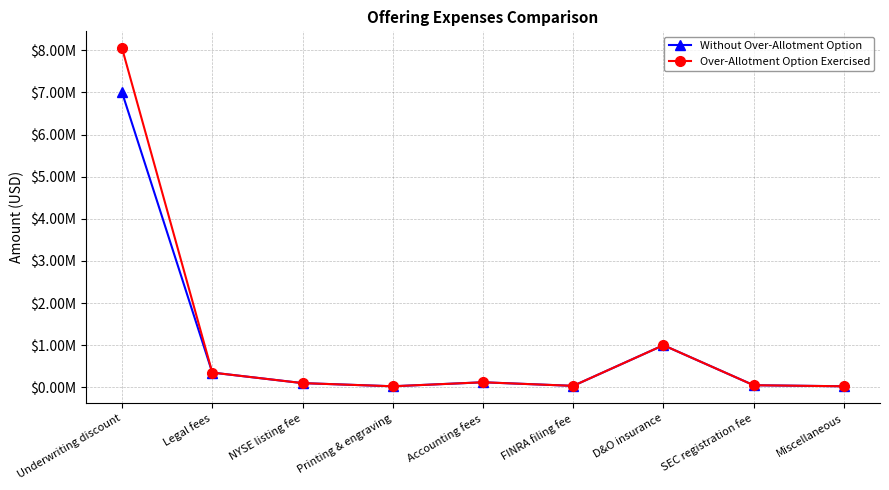

At NYSE listing fee, list the series in order from largest to smallest.

Without Over-Allotment Option, Over-Allotment Option Exercised